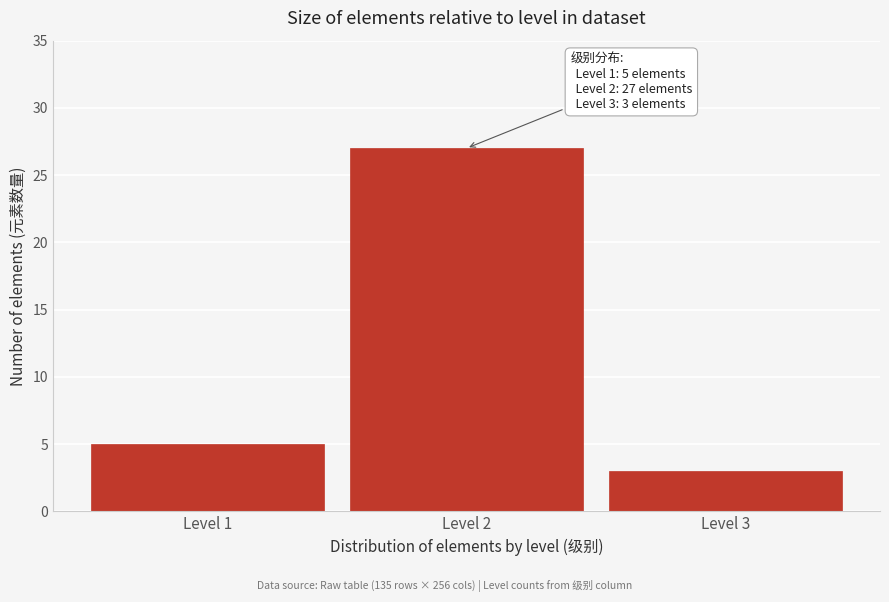

Reading right to left, extract all data points from this chart.

Level 3=3	Level 2=27	Level 1=5